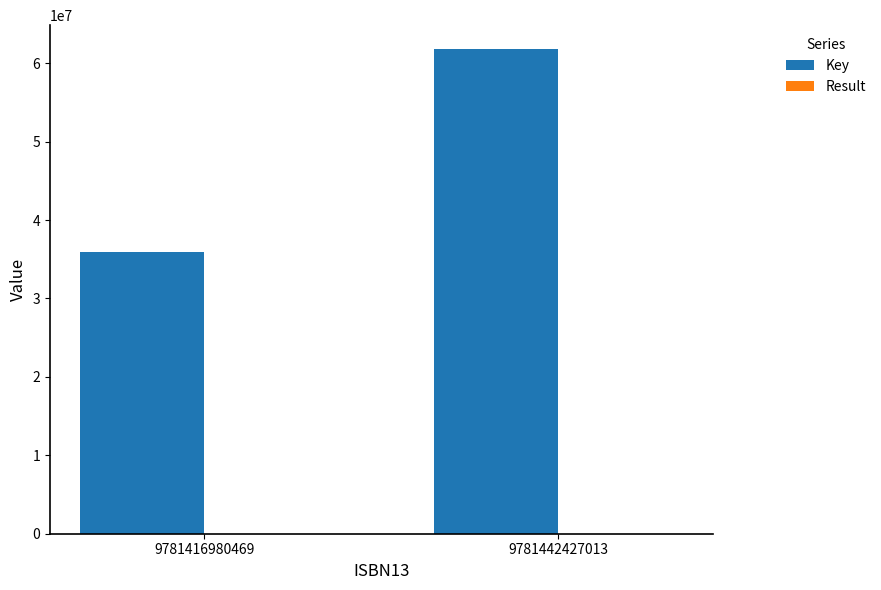

What is the maximum value for Key?

61769244